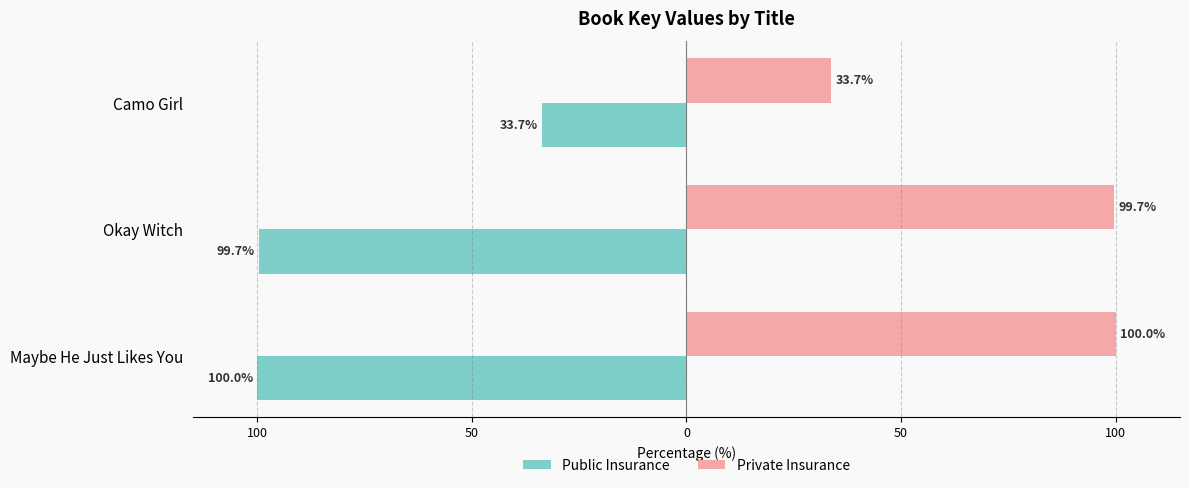

What are all the series names shown in the legend?

Public Insurance, Private Insurance